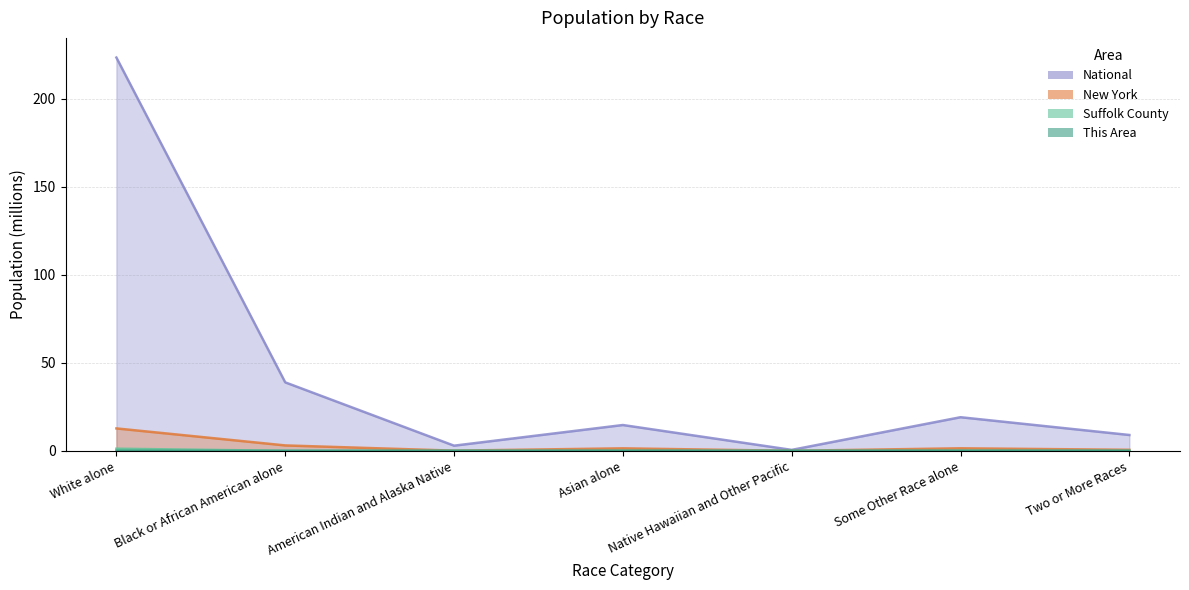

Does the chart display data point markers on the line(s)?

No